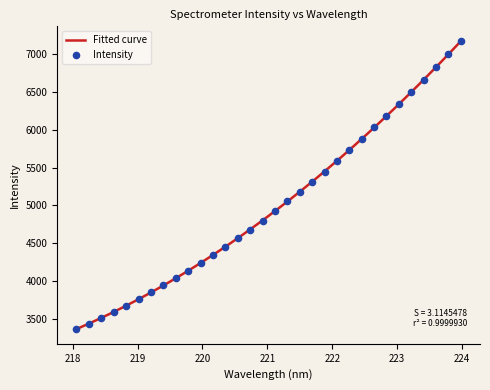

Approximately how many times larger is the value at 220.7354 compared to 221.6902?

0.9